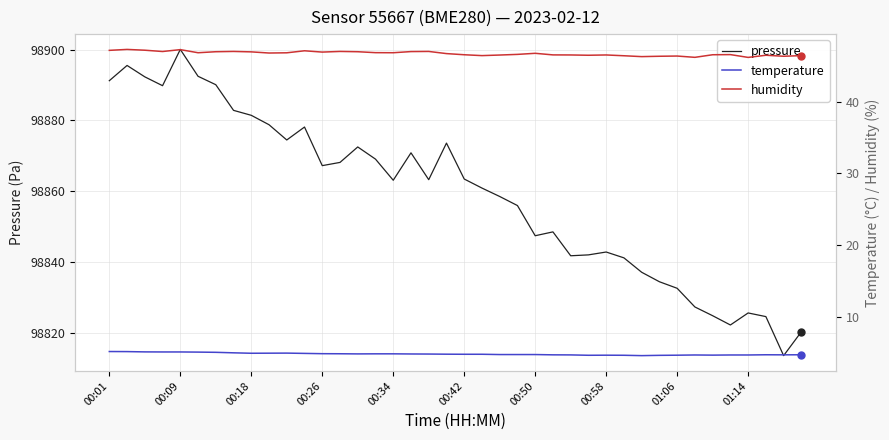

What is the minimum value for pressure?

98813.5